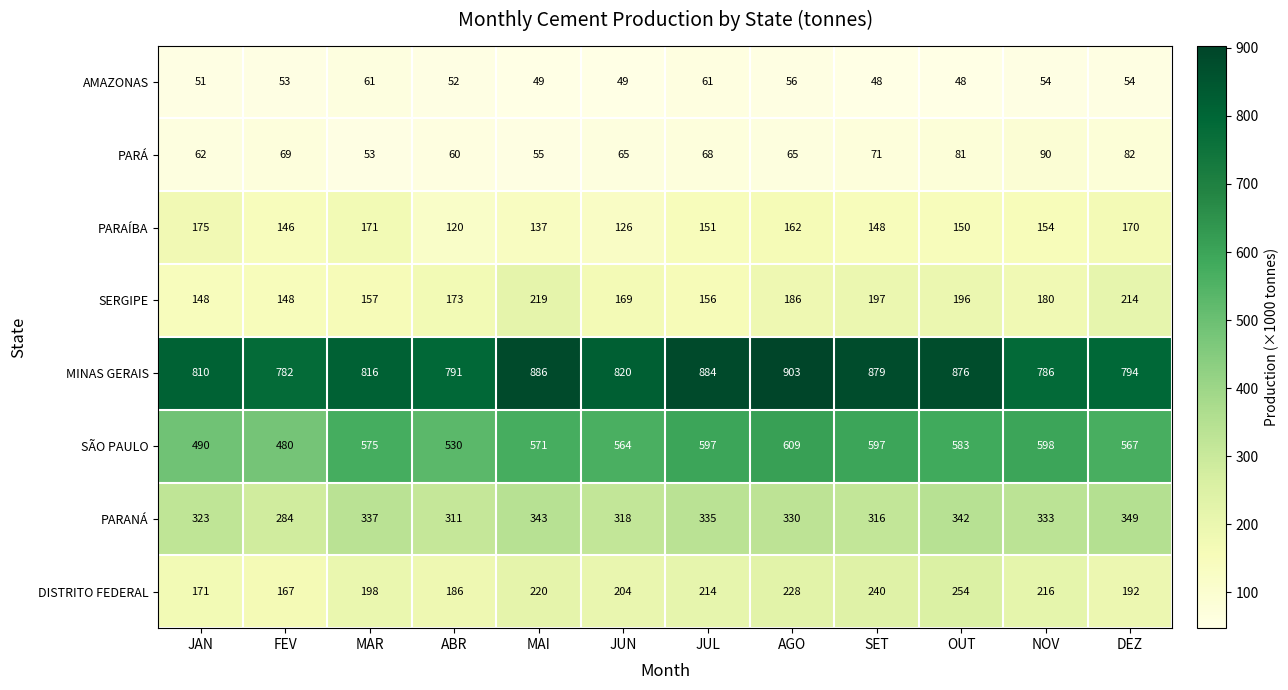

At how many categories does at least one series exceed 315?

12